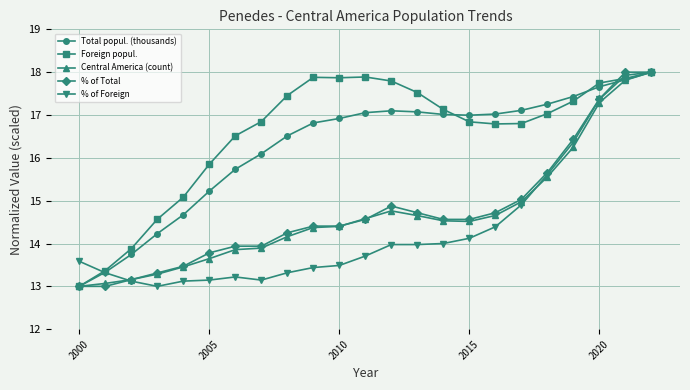

Which series has the largest total across all categories?

Foreign popul.